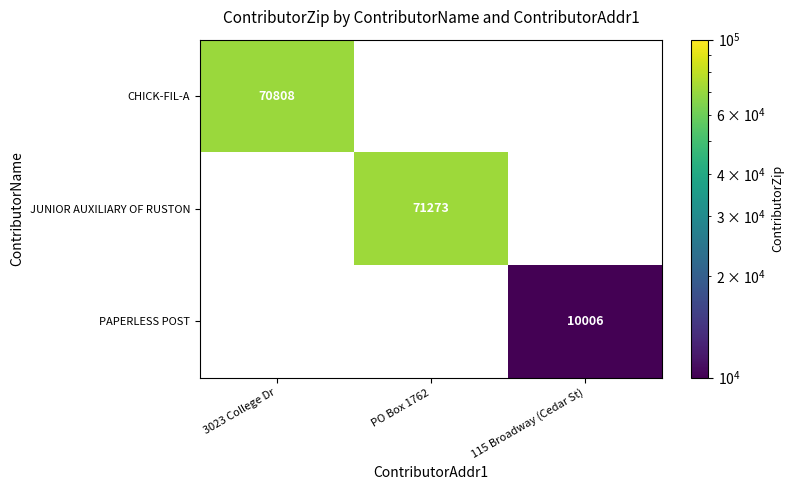

Which label corresponds to the smallest value in the chart?

115 Broadway (Cedar St)